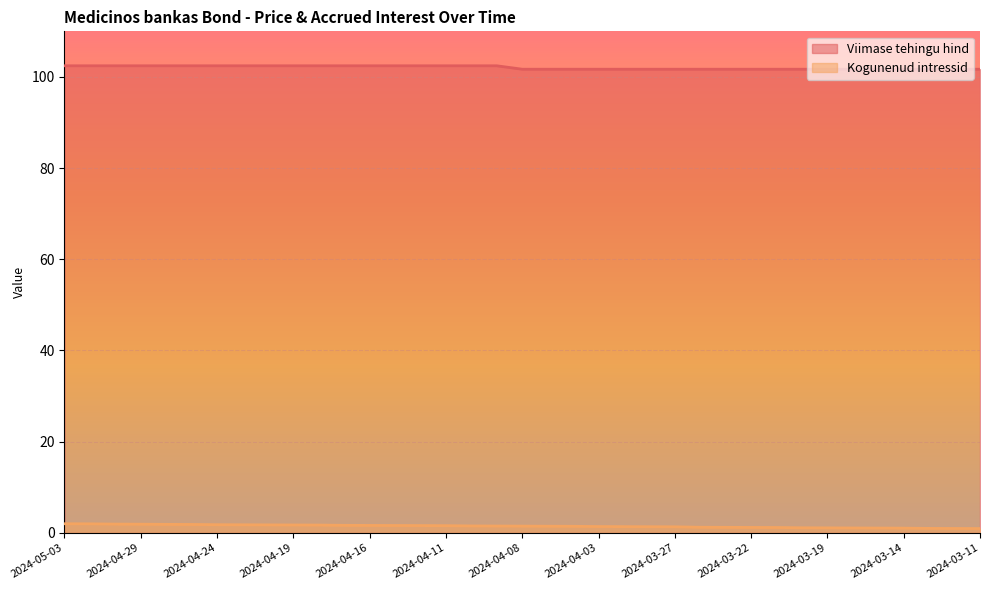

What is the total value across all series at 2024-04-26?

104.3